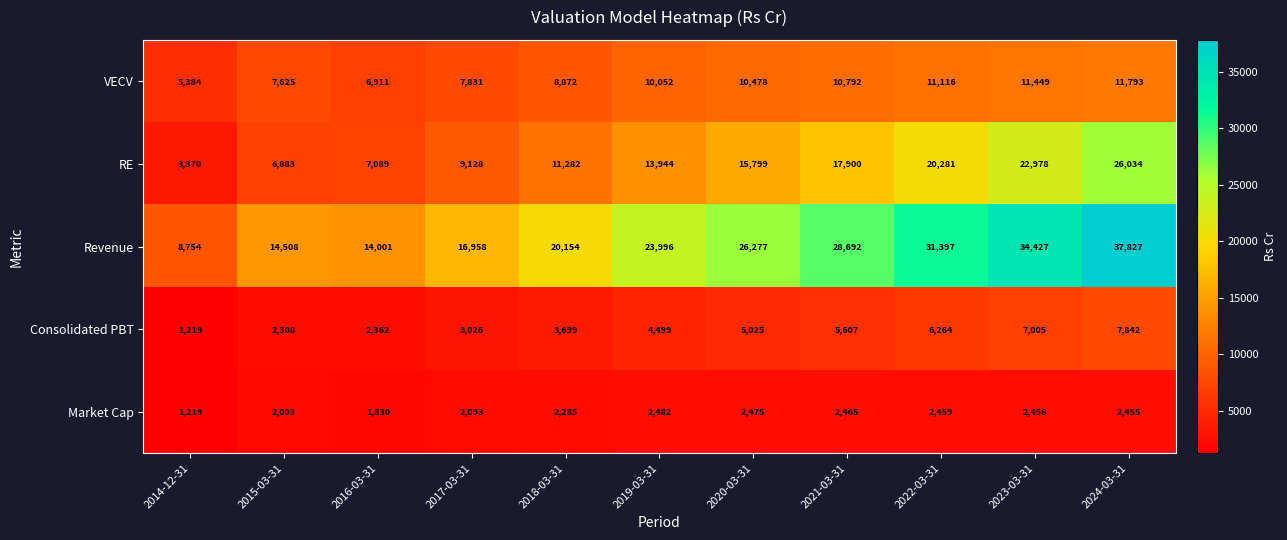

Which category has the lowest value across all series?

2014-12-31